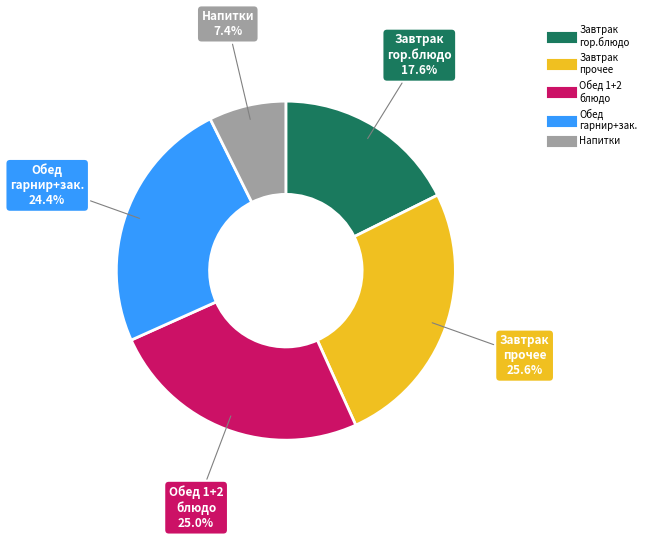

Is there any slice that represents more than half of the pie?

No